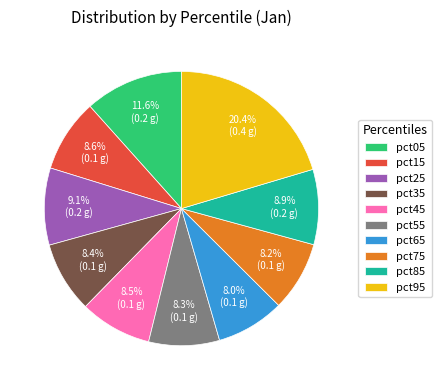

Is there a majority slice in this chart?

No